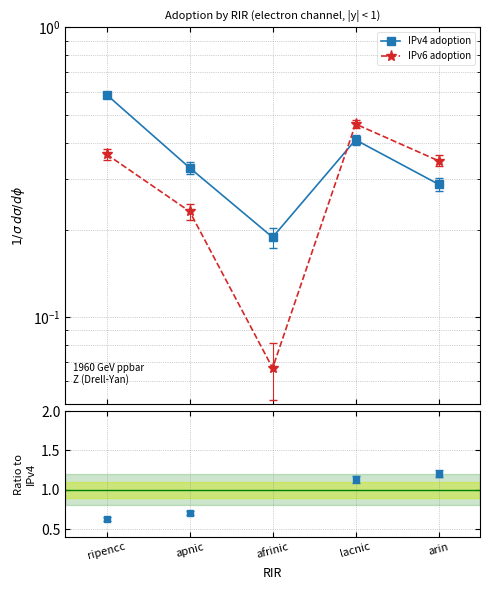

Which series changed the most between ripencc and lacnic?

IPv4 adoption